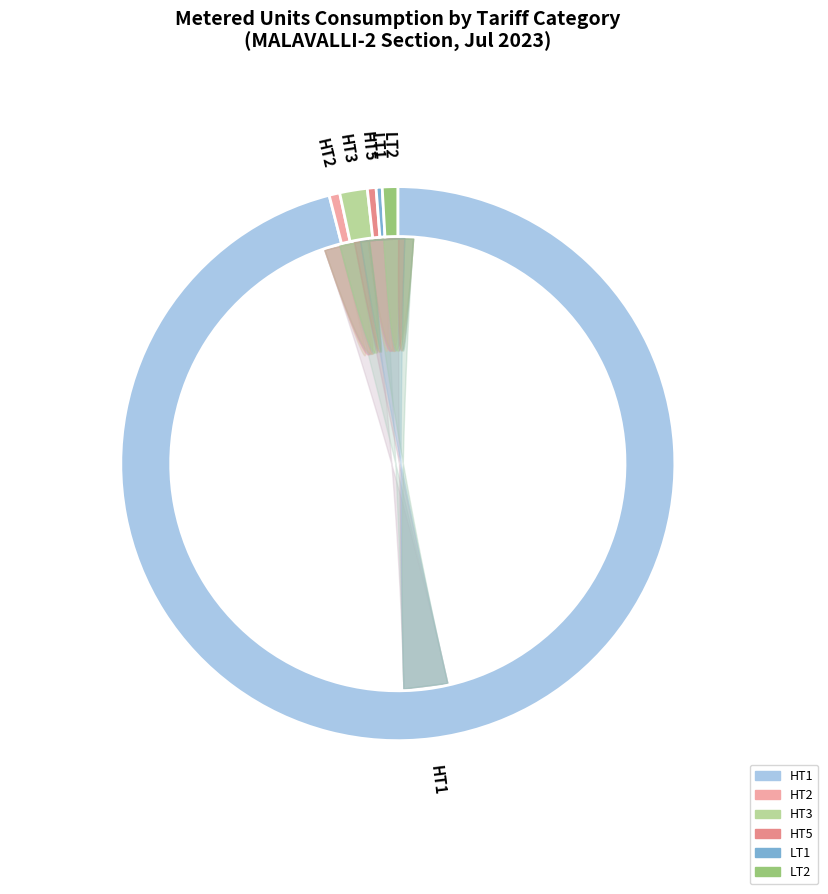

To the nearest percent, what percentage of the pie is LT2?

1%